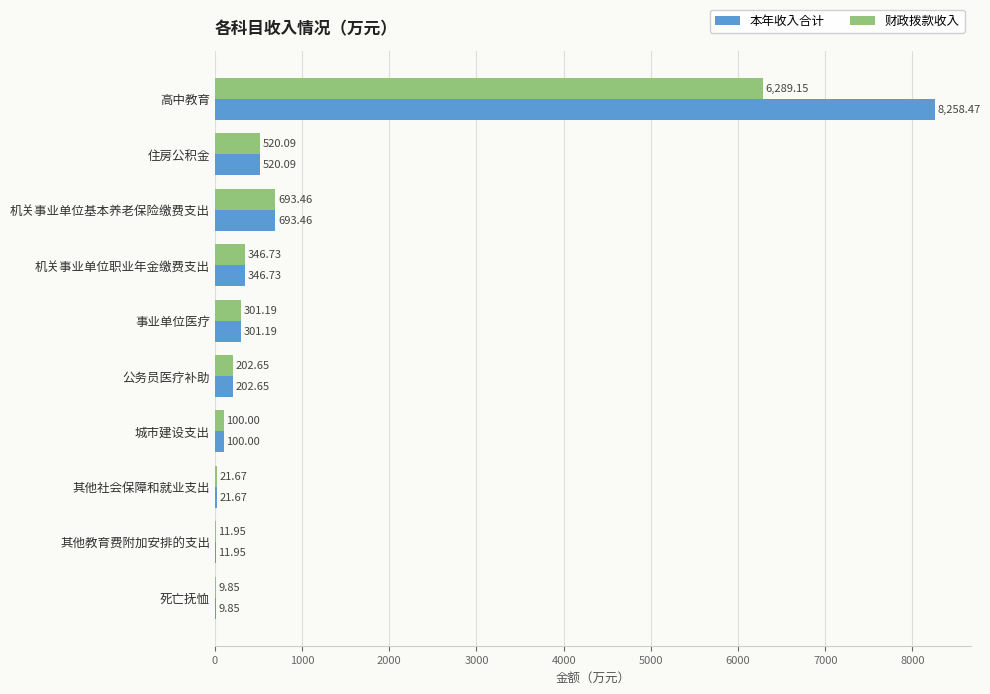

At which label is 财政拨款收入 closest to 3149?

机关事业单位基本养老保险缴费支出